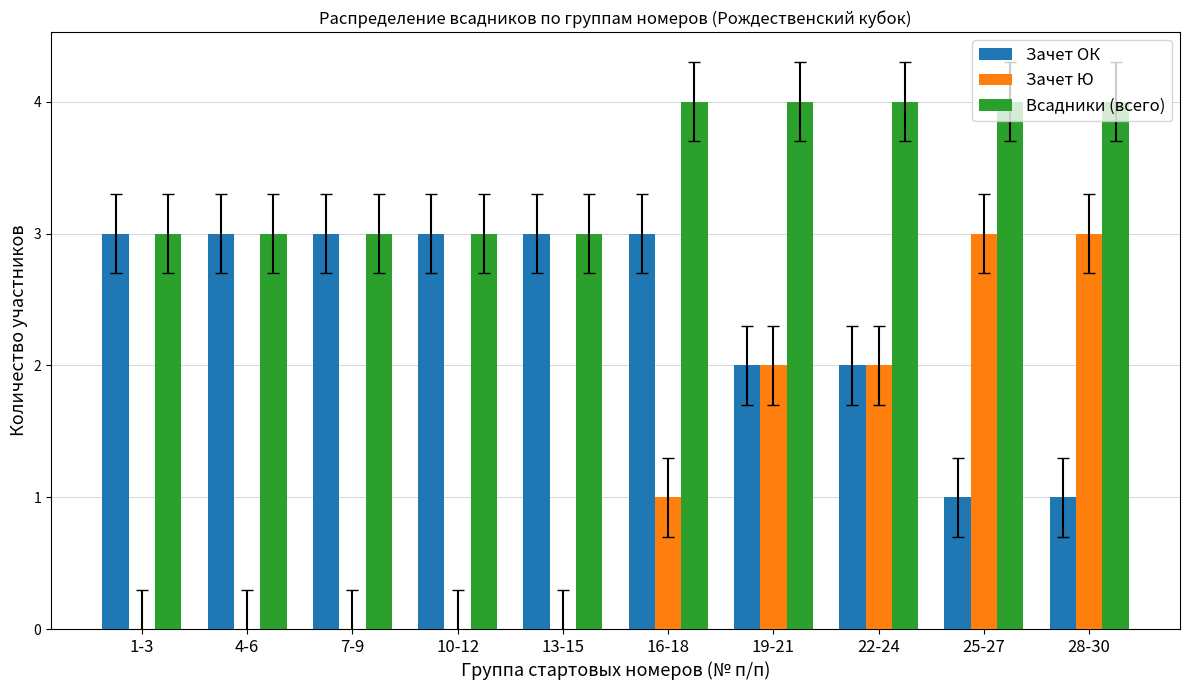

What is the total value across all series at 25-27?

8